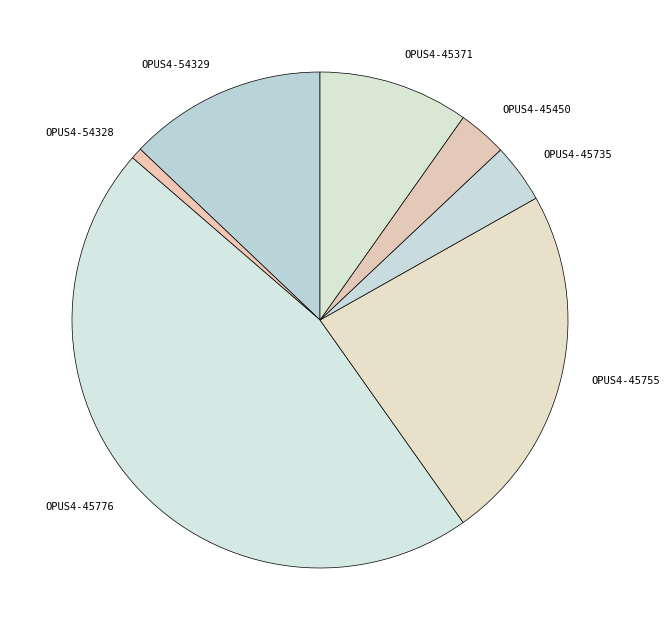

What is the largest slice in the pie chart?

OPUS4-45776